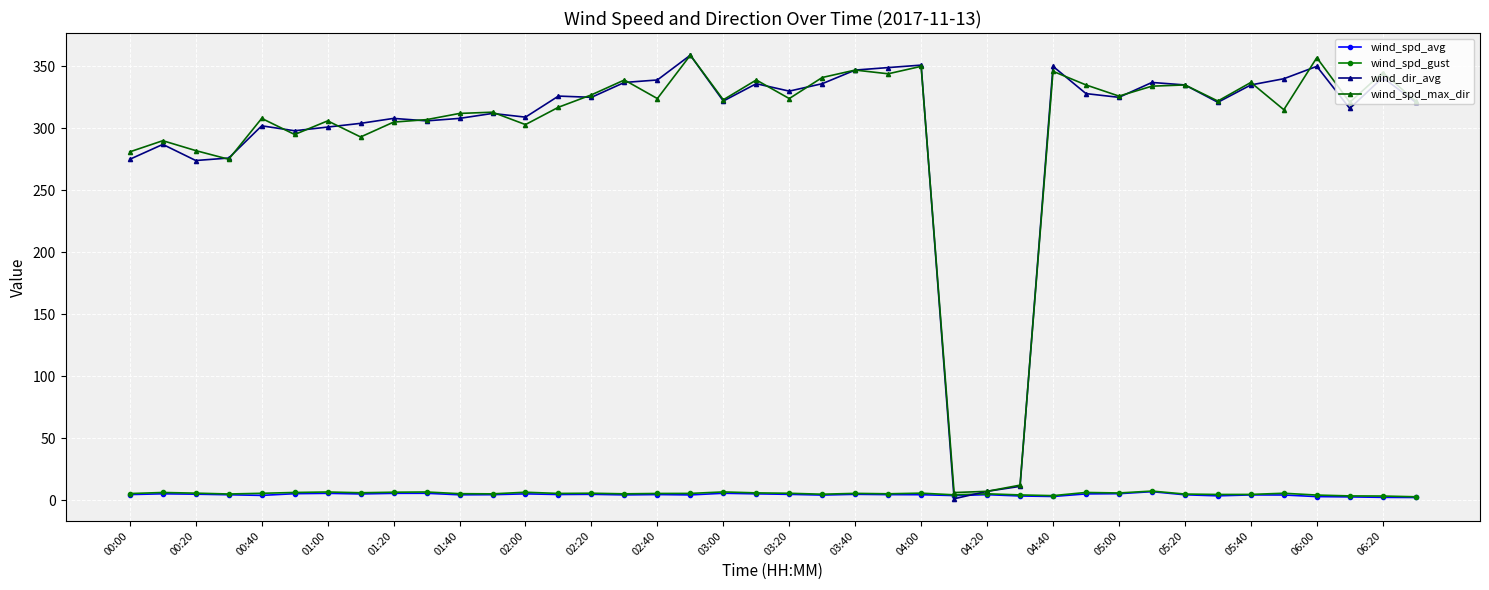

What is the maximum value for wind_spd_max_dir?

359.0